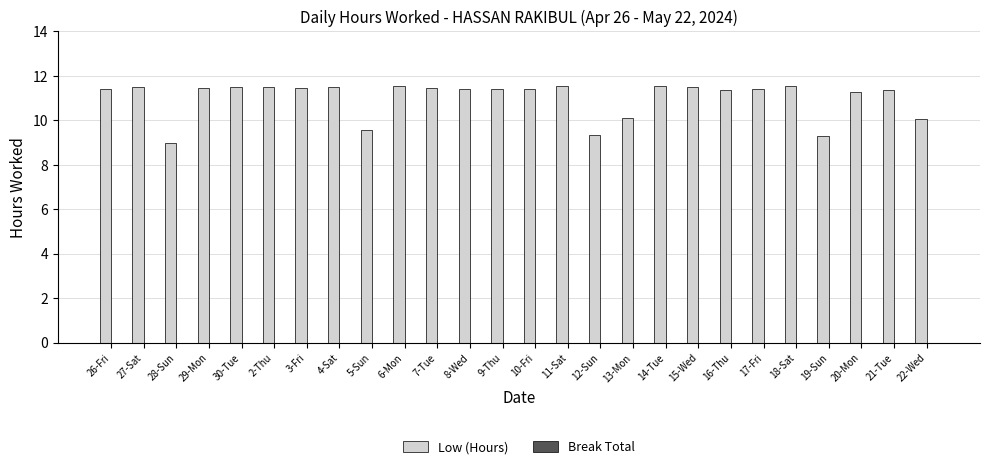

What position from the right is 22-Wed?

1